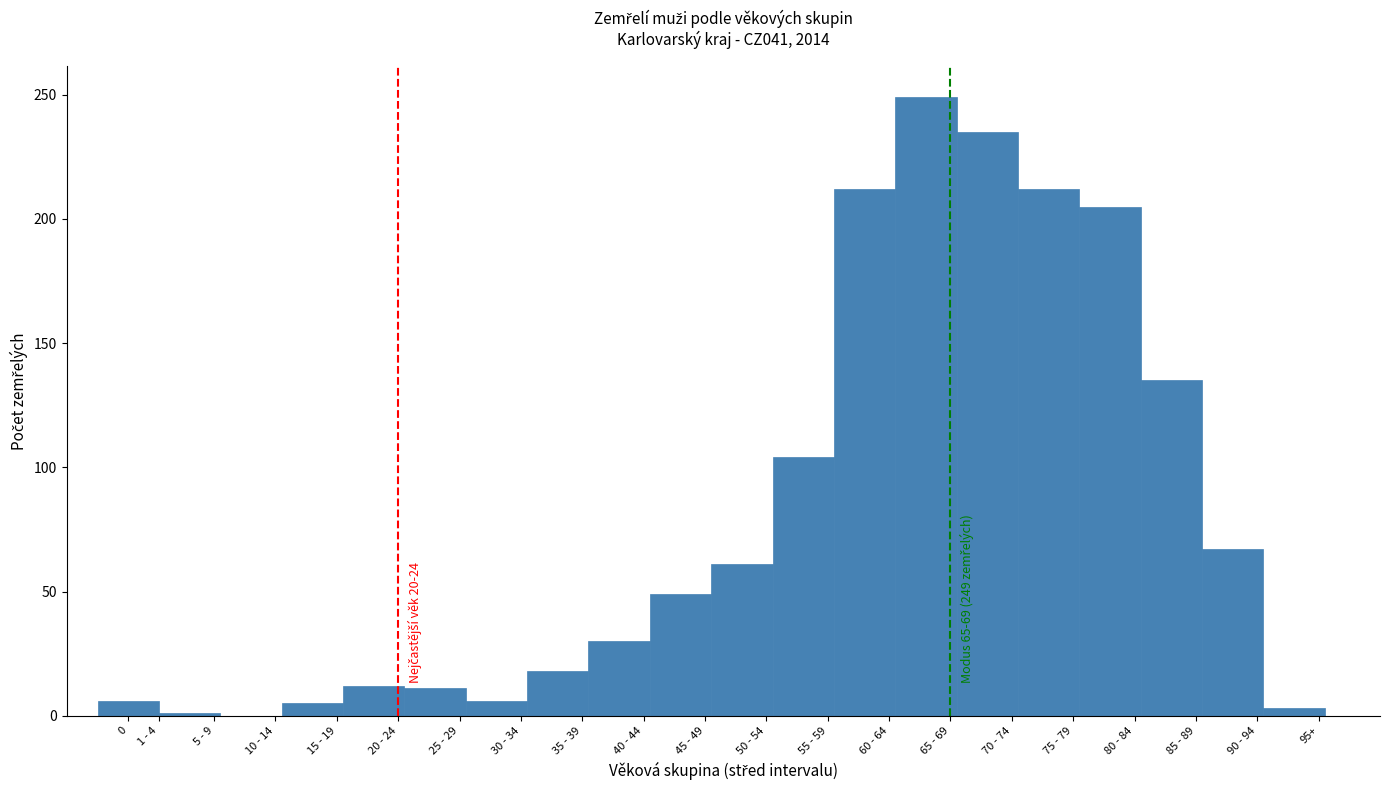

What is the sum of all values?

1621